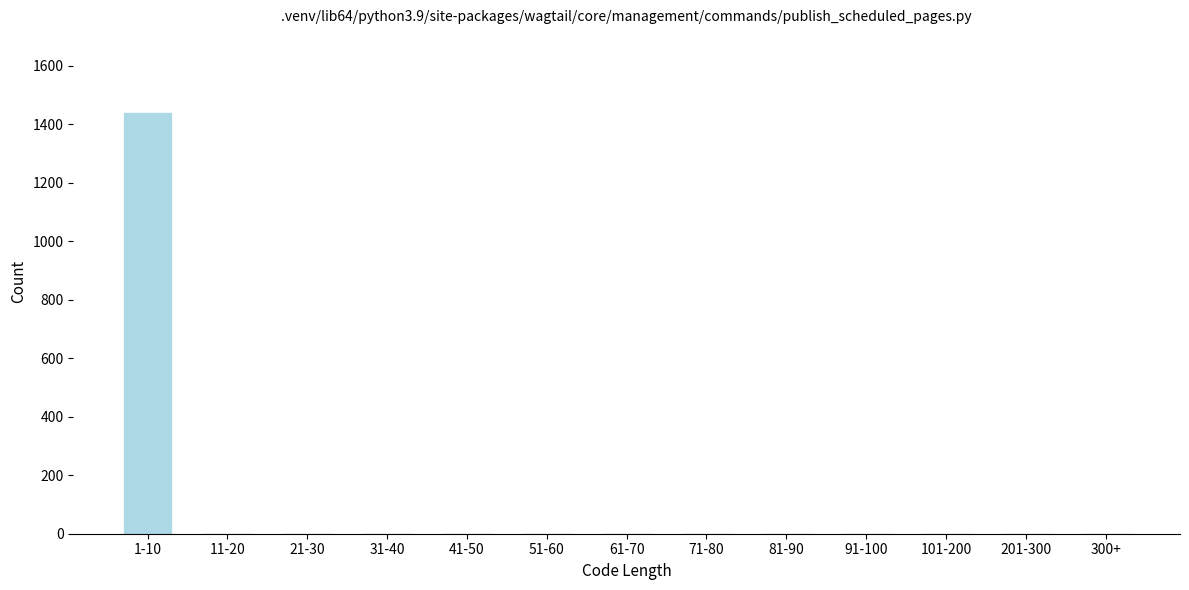

Reading left to right, transcribe all the data shown in this chart.

1-10=1437	11-20=0	21-30=0	31-40=0	41-50=0	51-60=0	61-70=0	71-80=0	81-90=0	91-100=0	101-200=0	201-300=0	300+=0